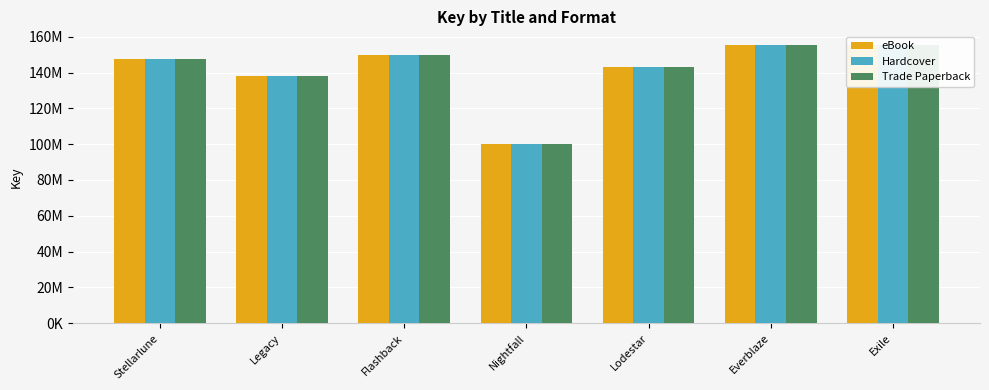

What is the difference between the second highest and minimum values in the Hardcover series?

55110196